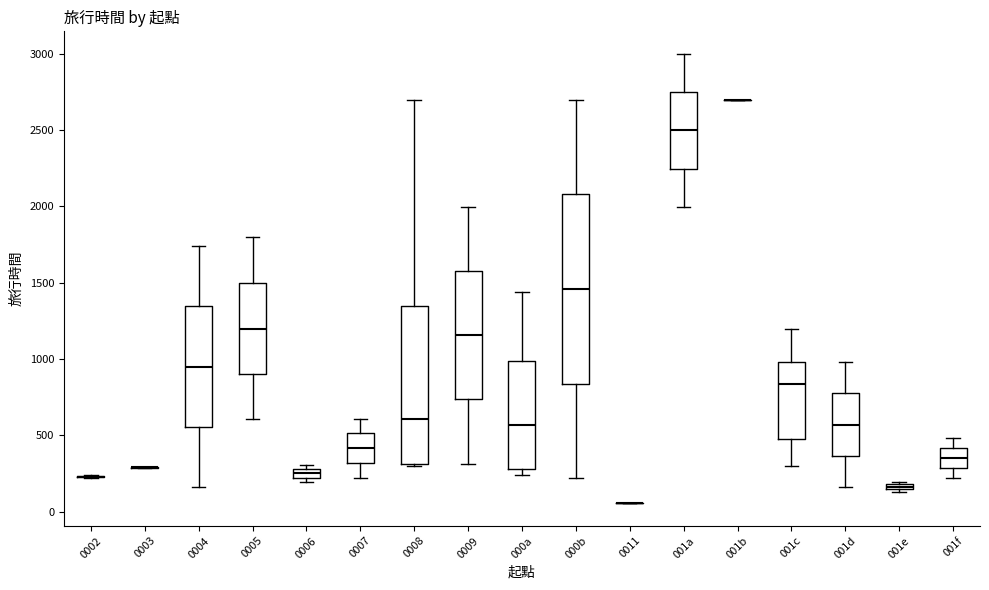

Which box is the tallest, from its lower edge to its upper edge?

000b